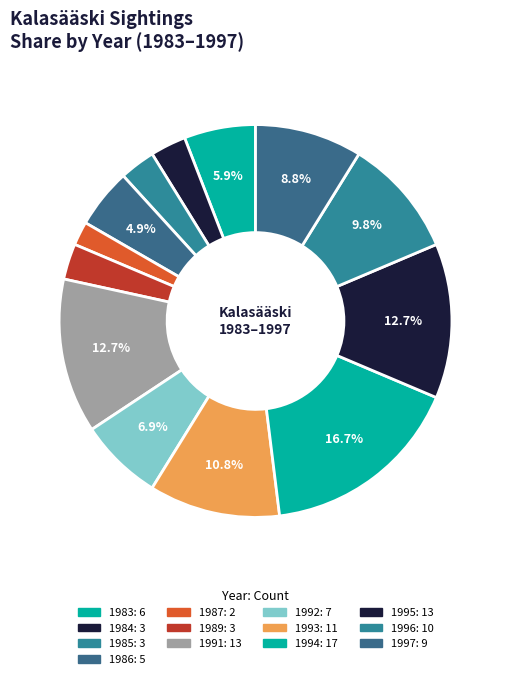

Rank the categories by value from lowest to highest.

1987, 1984, 1985, 1989, 1986, 1983, 1992, 1997, 1996, 1993, 1991, 1995, 1994